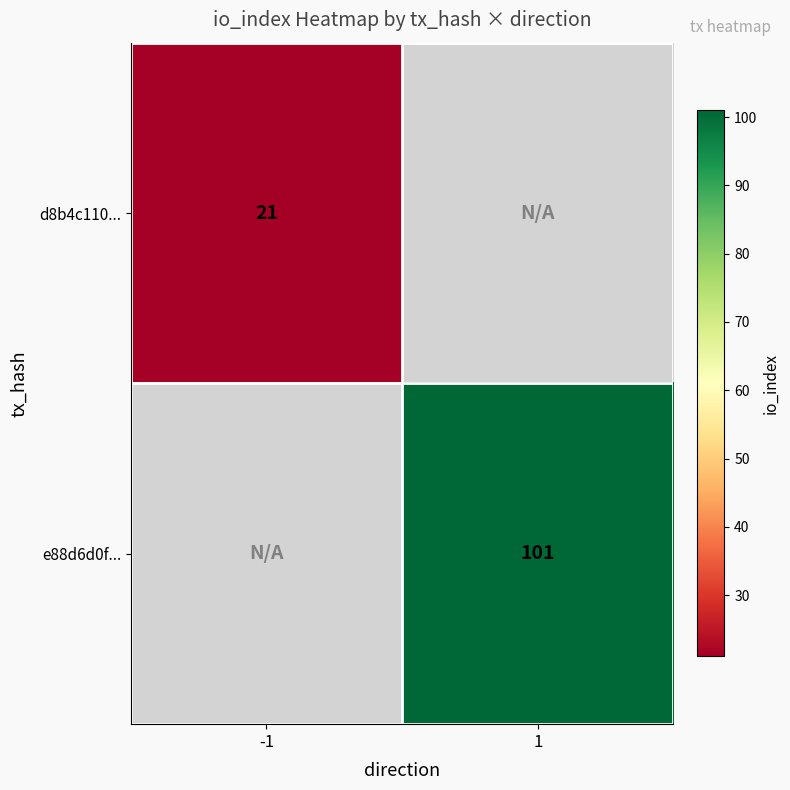

Is it true that d8b4c110... equals 29 at -1?

False